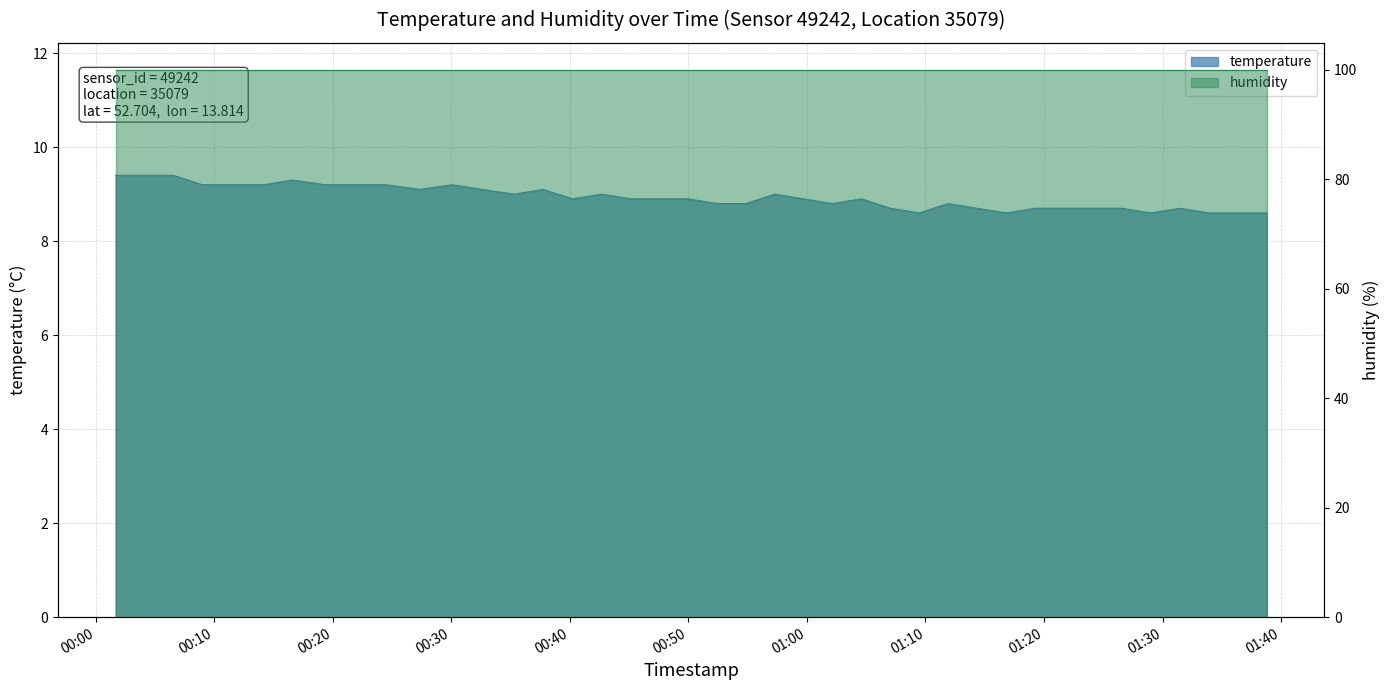

Which has a higher value, 2022-11-04T00:45:09 or 2022-11-04T00:40:14?

2022-11-04T00:45:09